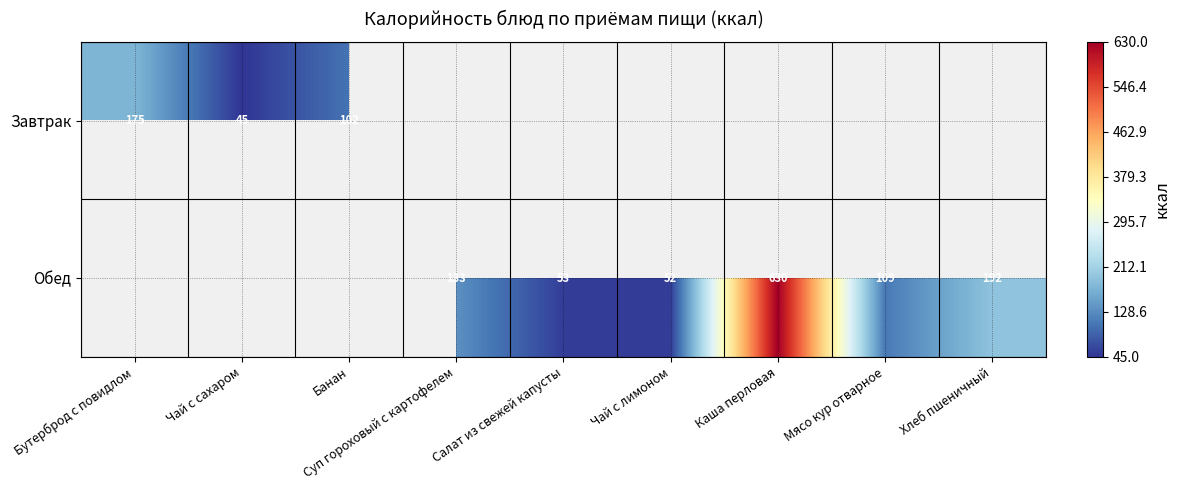

What is the greatest value displayed?

630.0